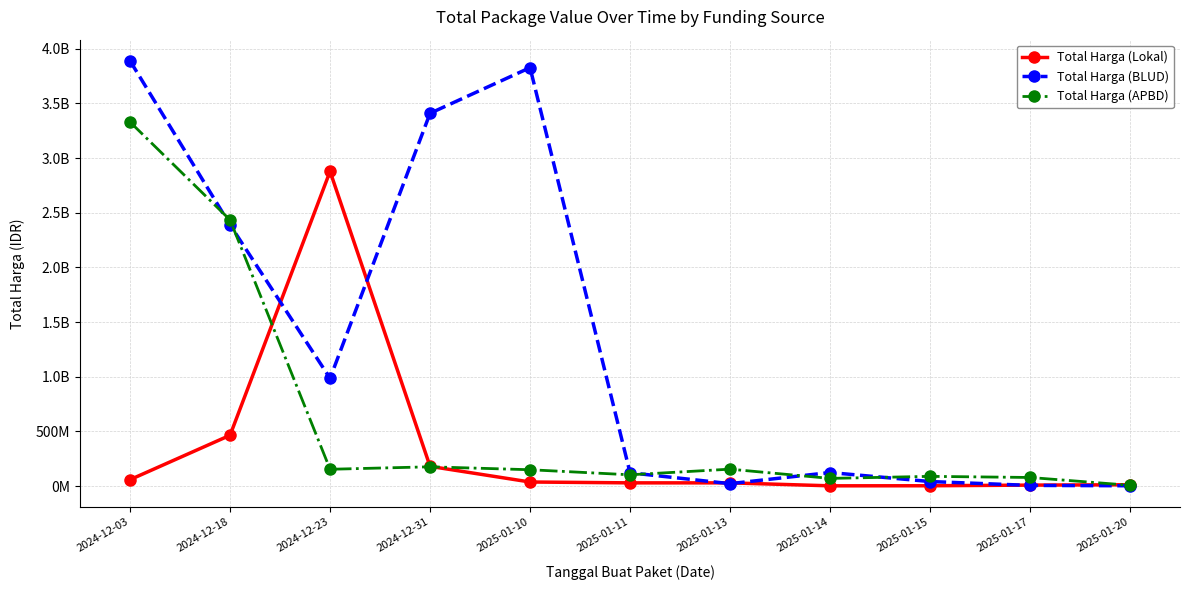

Does the chart have visible grid lines?

Yes